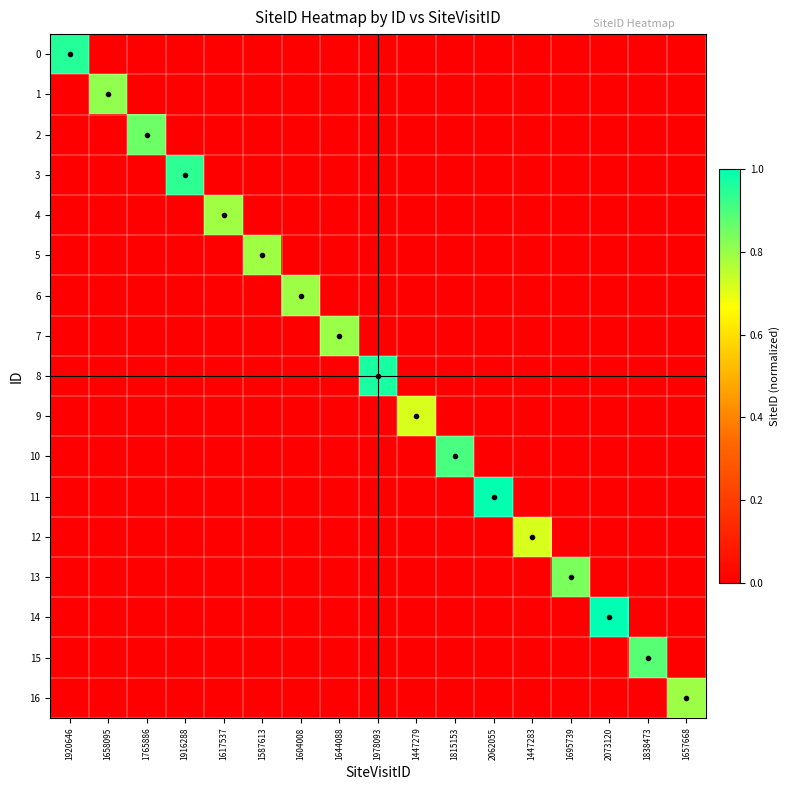

Which series has the largest range (max minus min)?

14